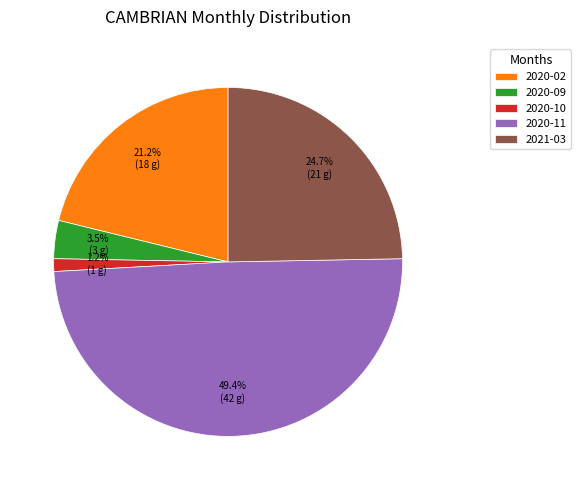

How many slices are in this pie chart?

5